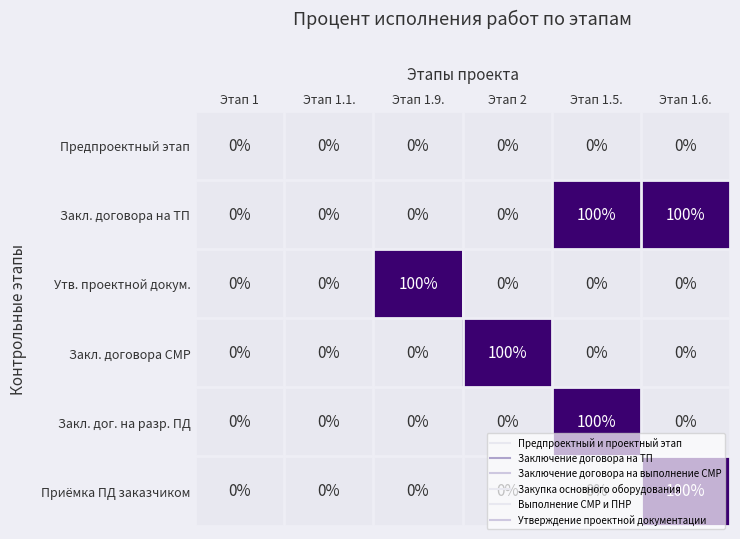

How many Закл. договора на ТП values are between 0 and 100?

6